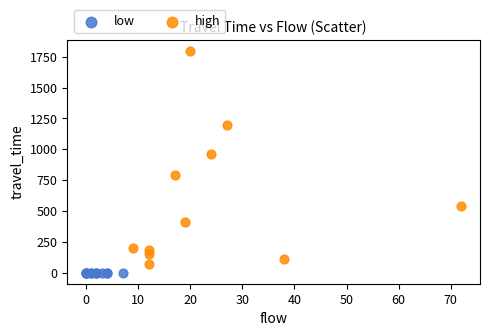

Which series reaches the maximum Y coordinate?

high